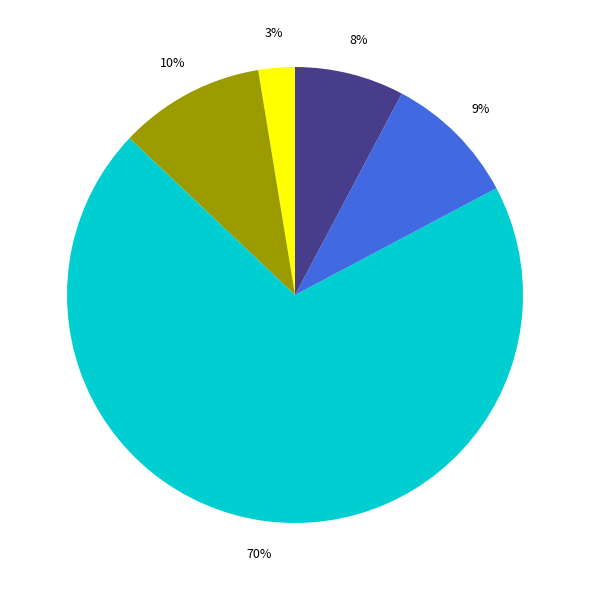

Does any single category account for the majority?

Yes